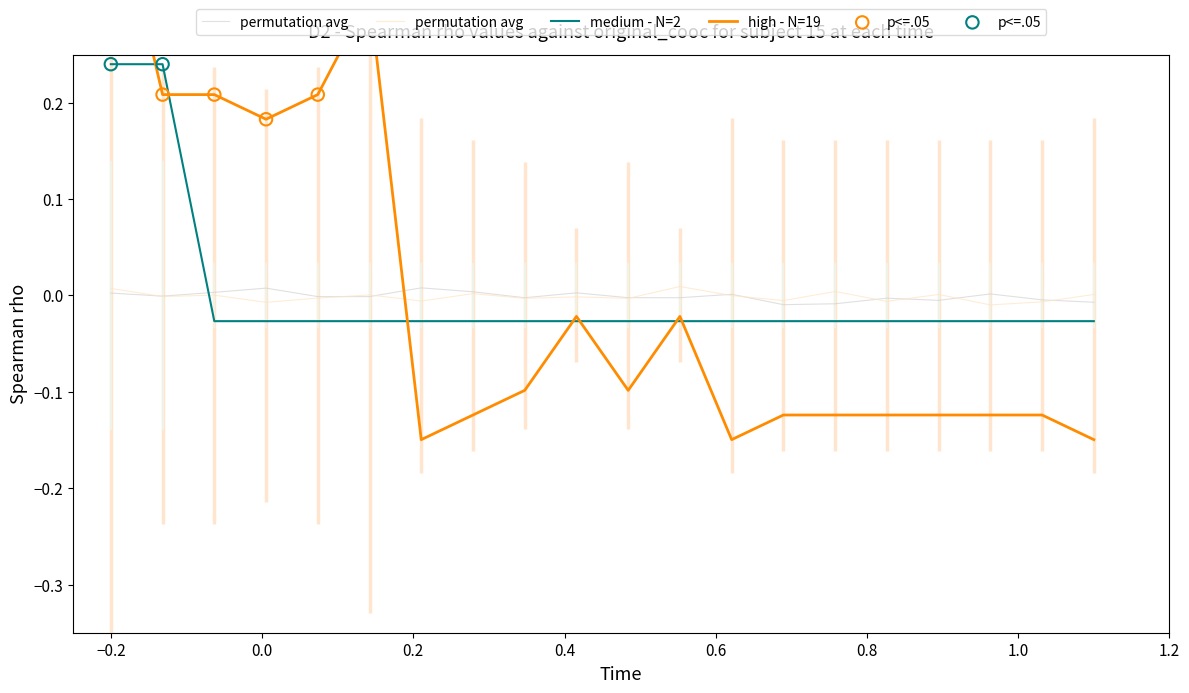

Which series has the largest total across all categories?

high - N=19